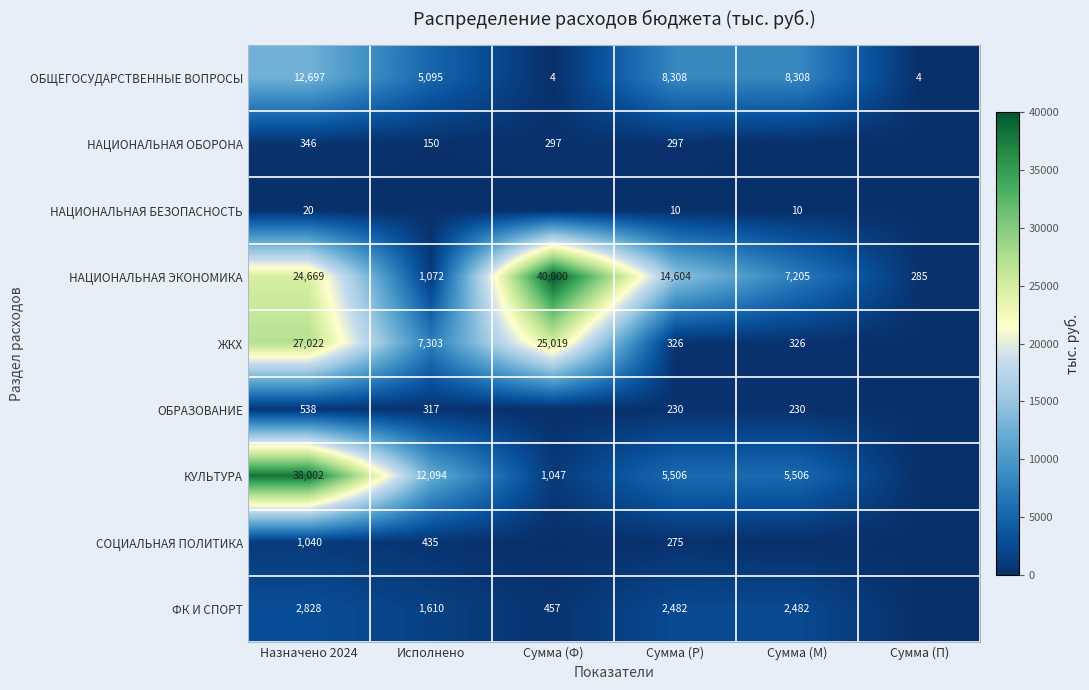

What value does the ОБЩЕГОСУДАРСТВЕННЫЕ ВОПРОСЫ series have at Сумма (М)?

8308